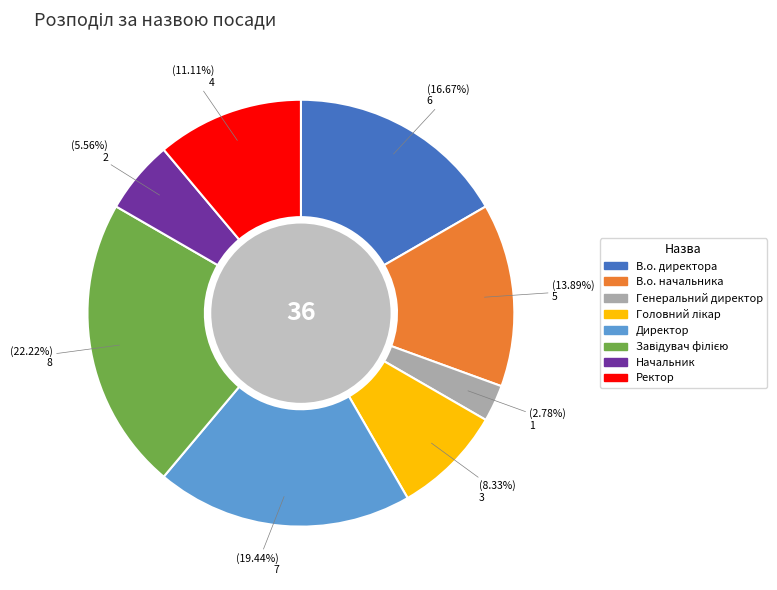

Which slice is the smallest?

Генеральний директор